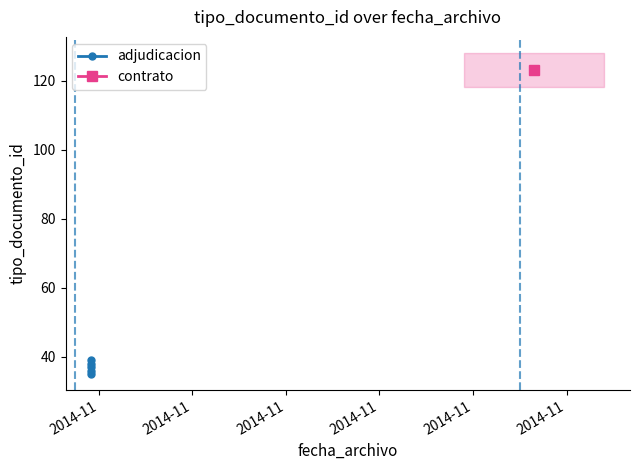

List the labels in order of value, largest first.

2014-11, 2014-11, 2014-11, 2014-11, 2014-11